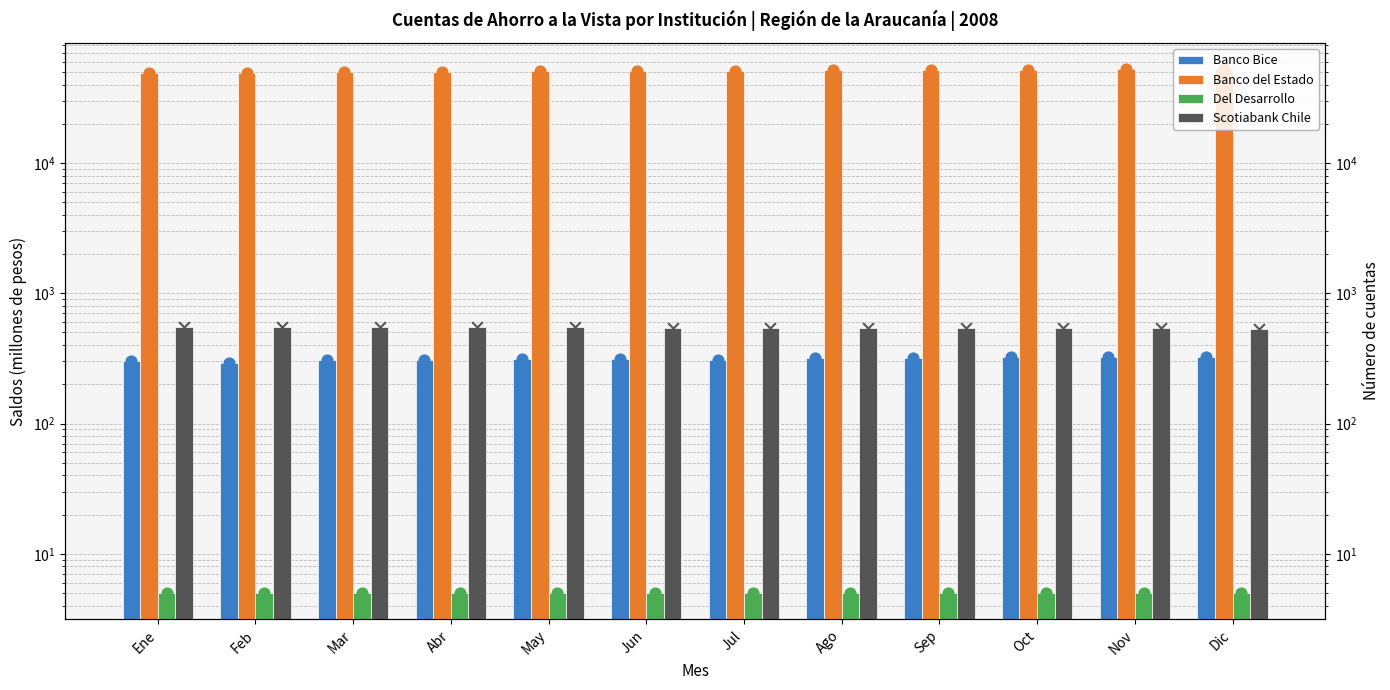

Is the value of Del Desarrollo at Abr greater than the value of Scotiabank Chile at Sep?

No